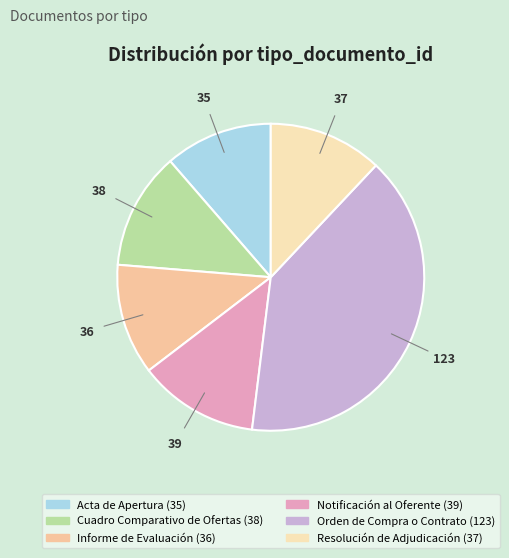

How many slices are in this pie chart?

6